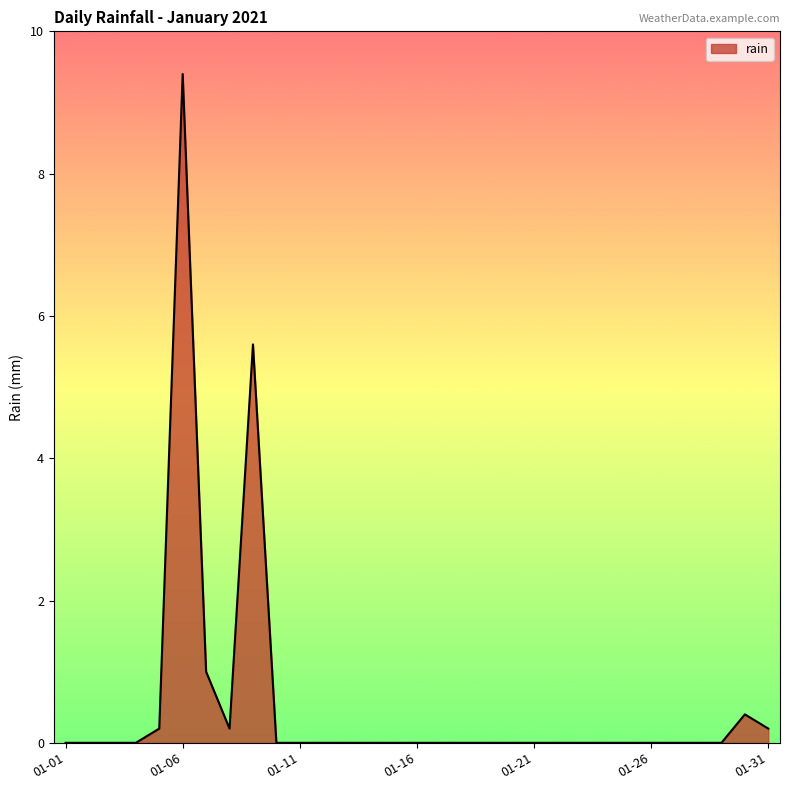

What is the maximum value shown in the chart?

9.4